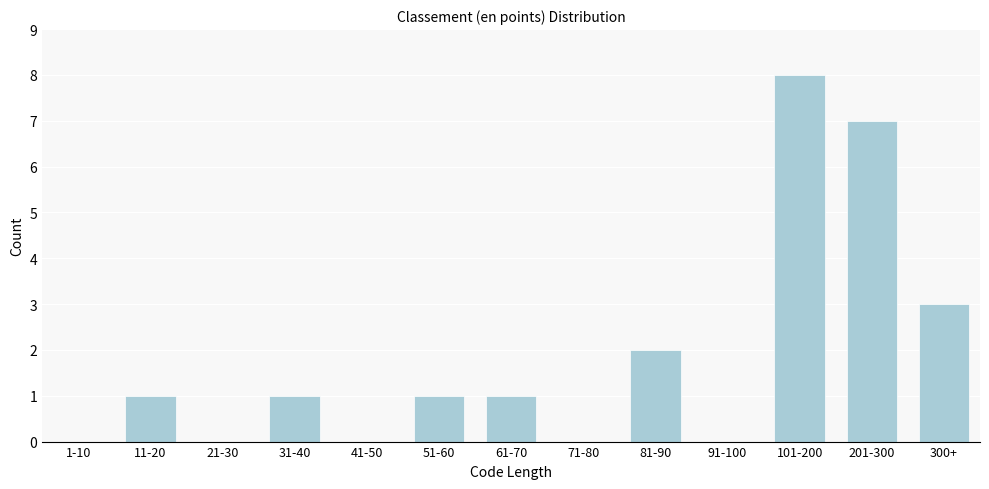

Reading left to right, transcribe all the data shown in this chart.

1-10=0	11-20=1	21-30=0	31-40=1	41-50=0	51-60=1	61-70=1	71-80=0	81-90=2	91-100=0	101-200=8	201-300=7	300+=3